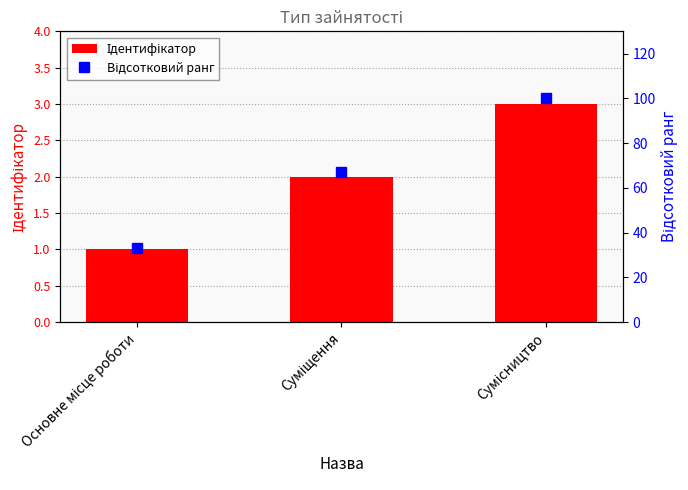

At which label does Відсотковий ранг first exceed 67?

Сумісництво